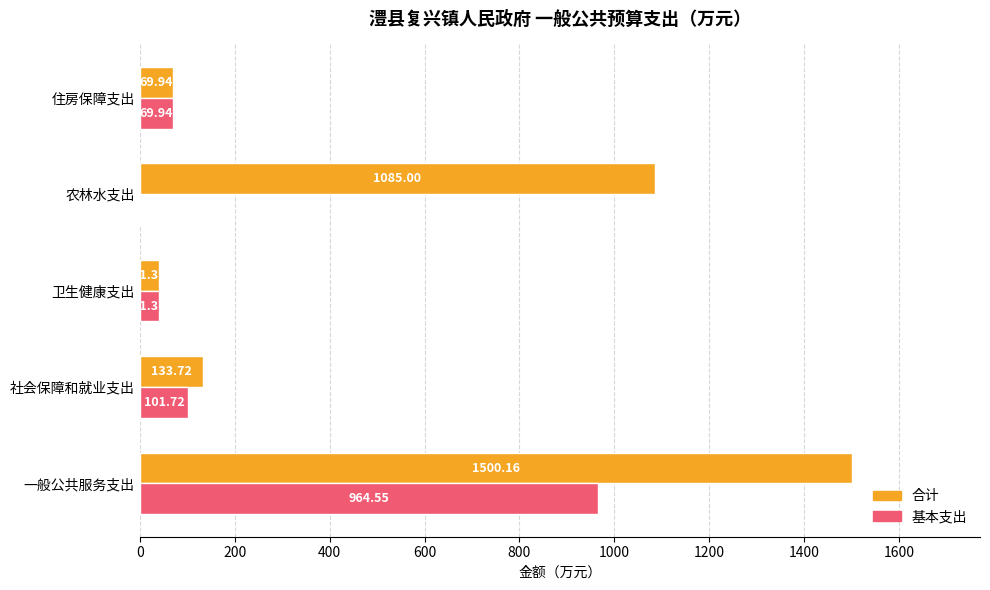

What is the total value across all series at 卫生健康支出?

82.7